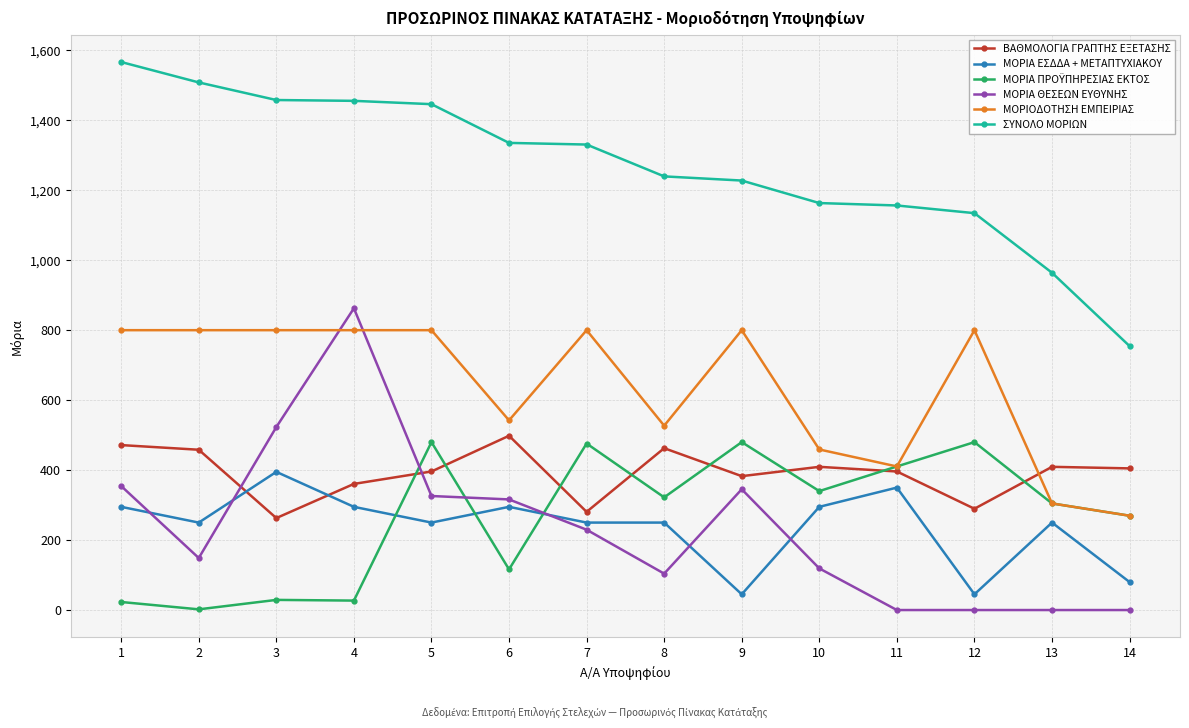

Which series has the largest total across all categories?

ΣΥΝΟΛΟ ΜΟΡΙΩΝ